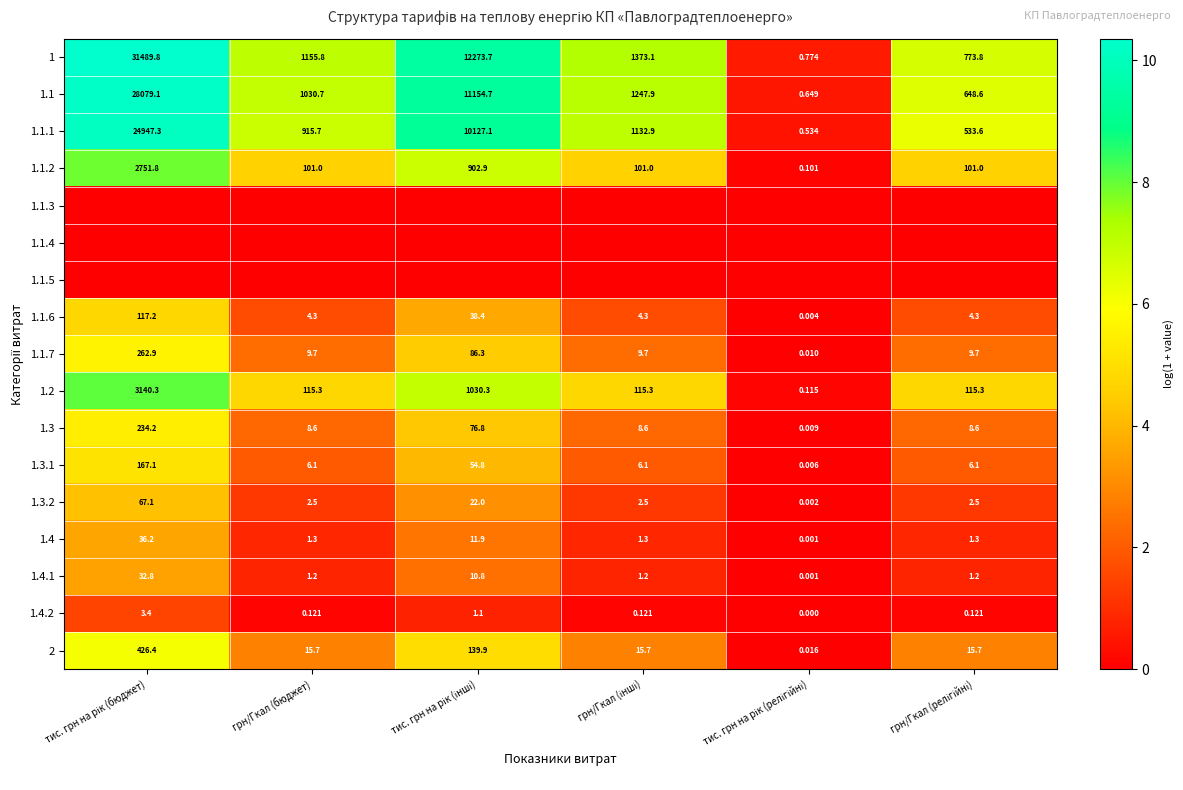

Which category has the lowest value in the 1.1.5 series?

тис. грн на рік (бюджет)